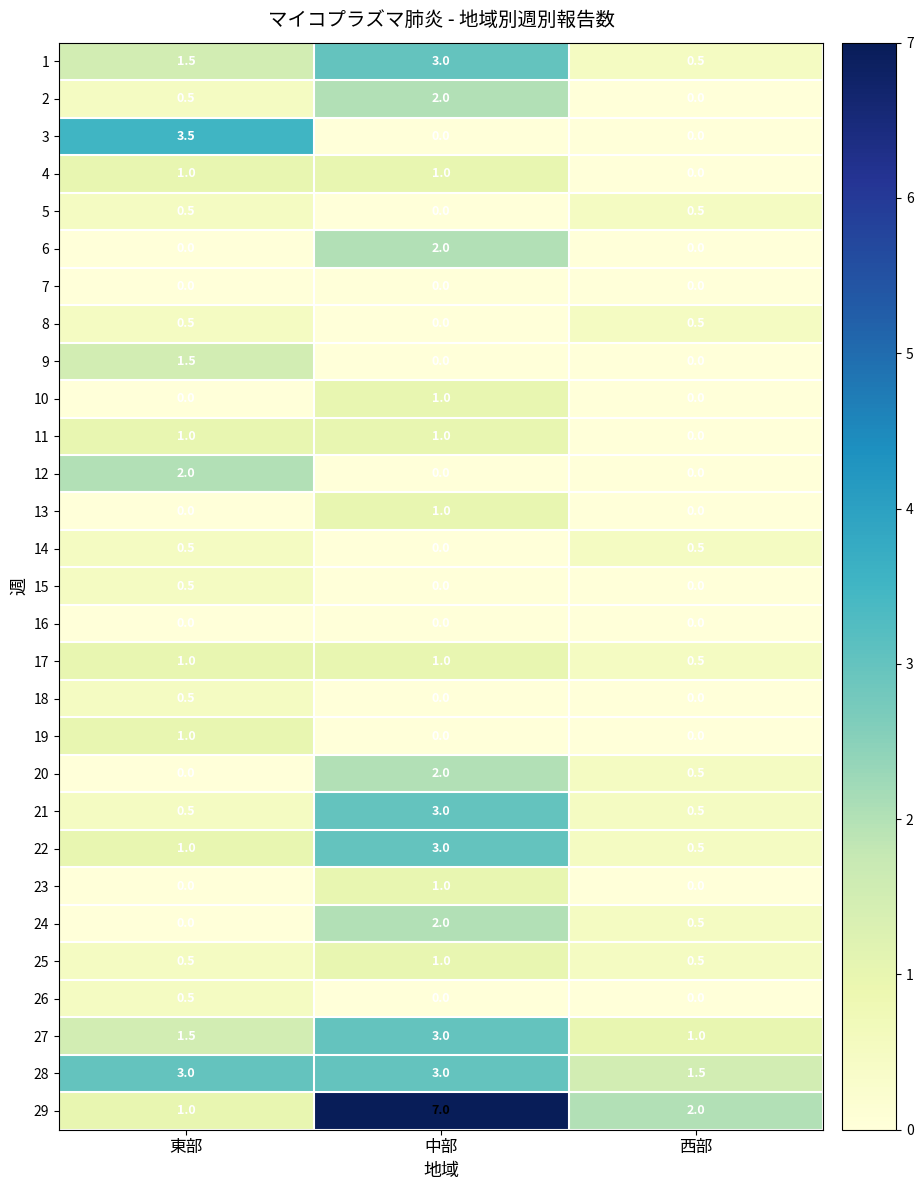

What is the approximate value of 8 at 西部?

0.5